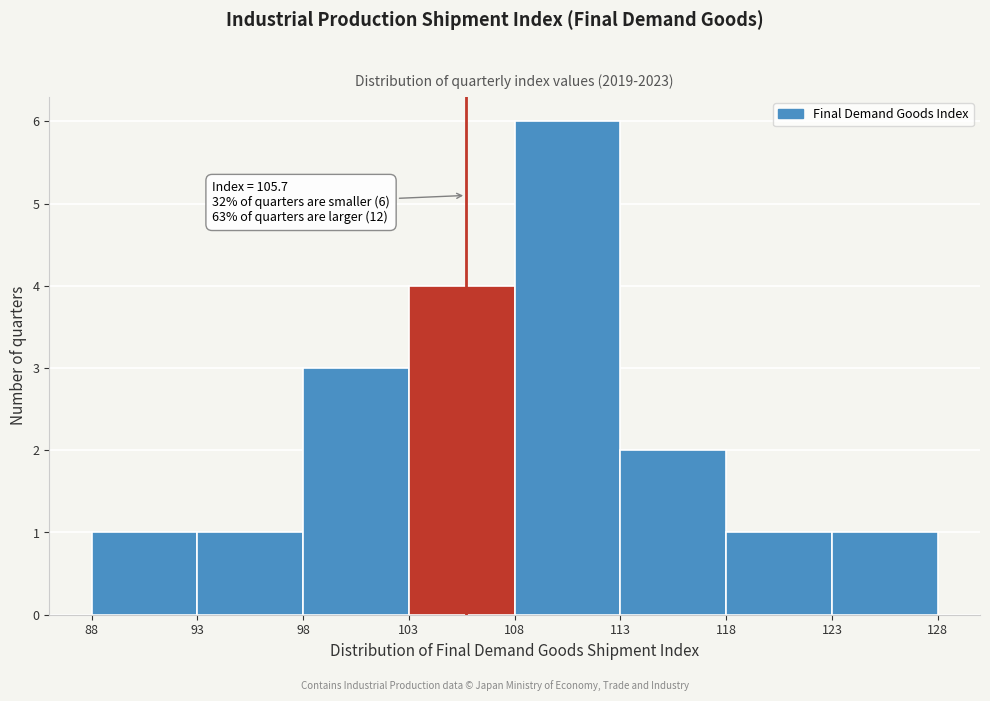

Which range on the x-axis has the tallest bar?

108 to 113